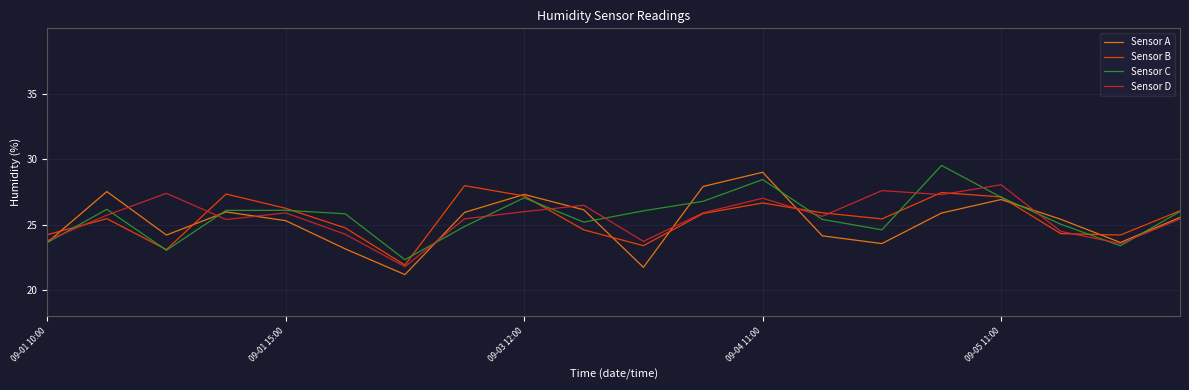

What is the average value of the Sensor B series?

25.5